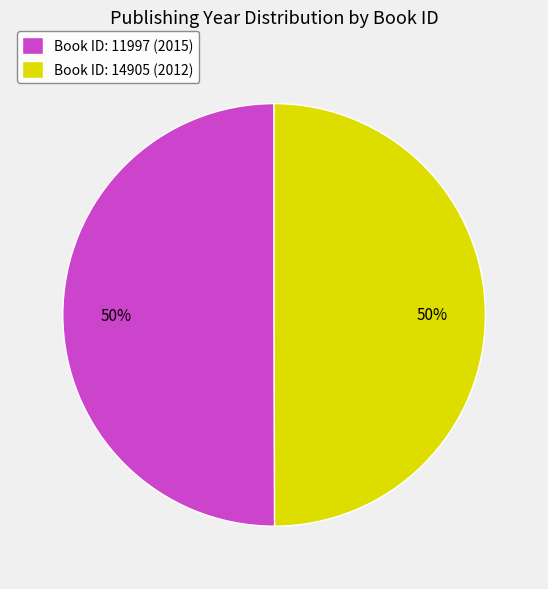

To the nearest percent, what is the combined percentage of Book ID: 14905 (2012) and Book ID: 11997 (2015)?

100%